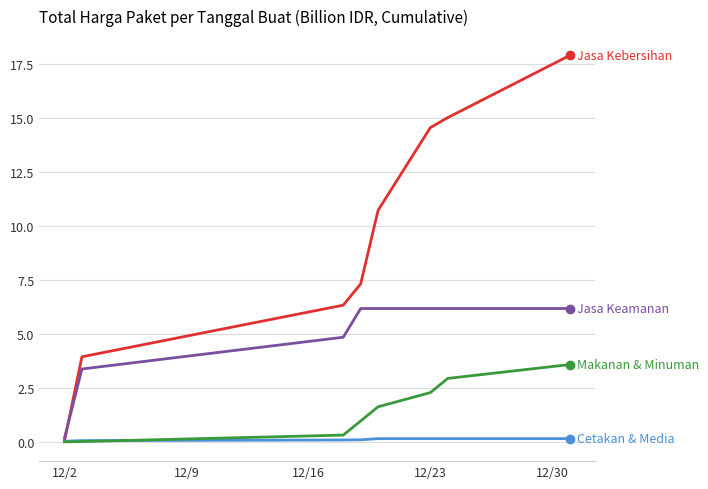

What is the greatest value displayed?

17.9